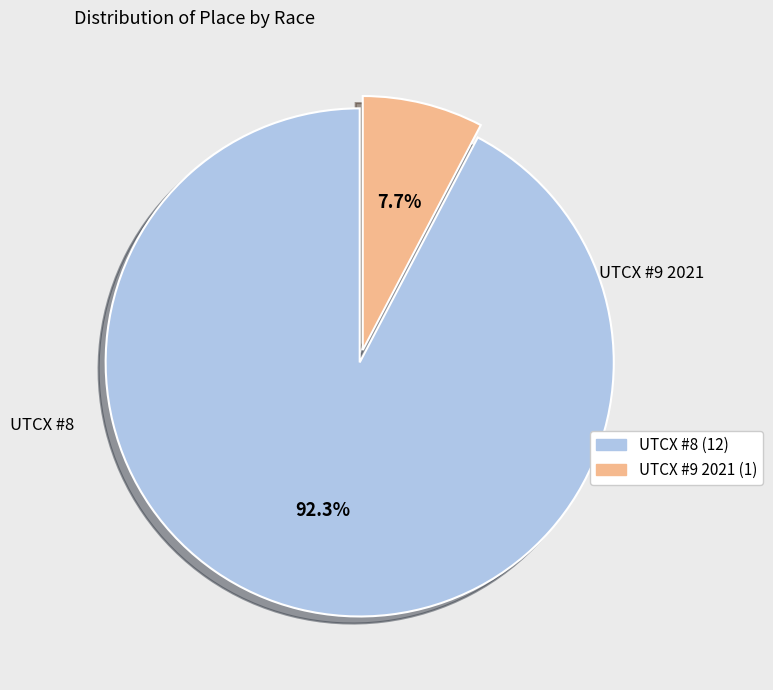

What is the ratio of the value at UTCX #9 2021 to the value at UTCX #8?

0.1